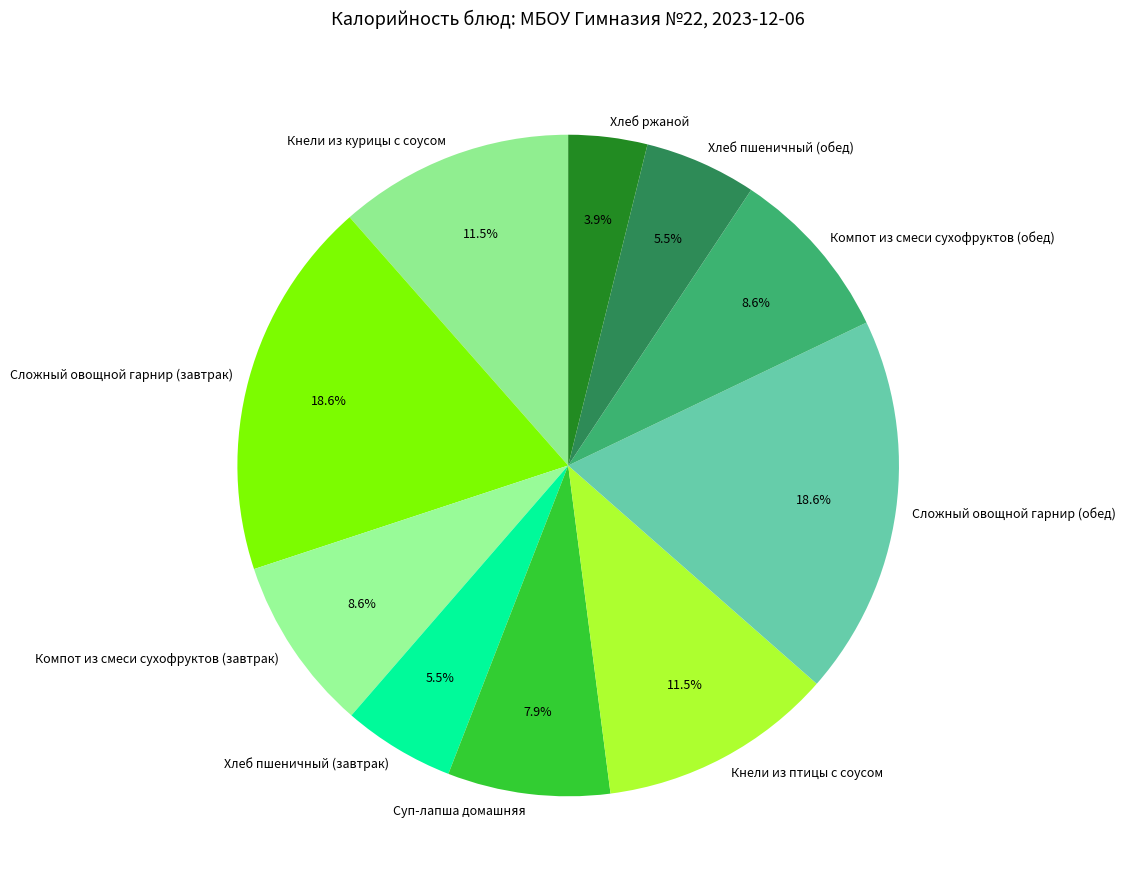

Count the number of slices in the pie.

10